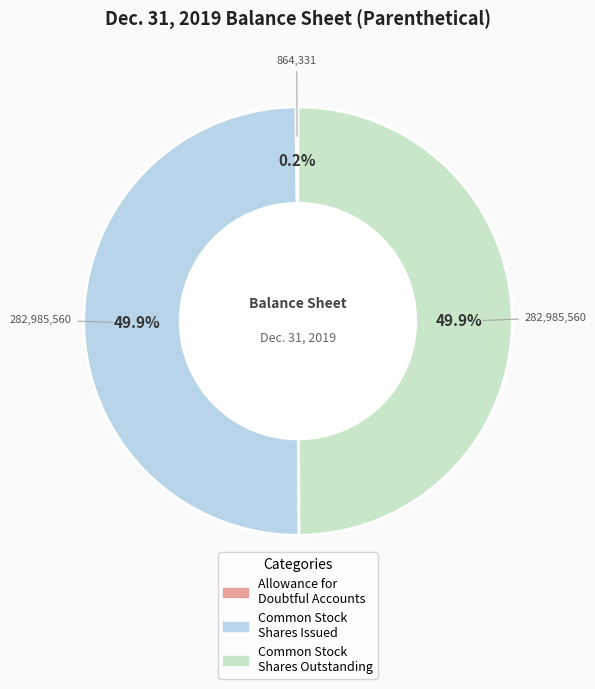

Approximately how many times larger is the value at Common Stock Shares Outstanding compared to Common Stock Shares Issued?

1.0